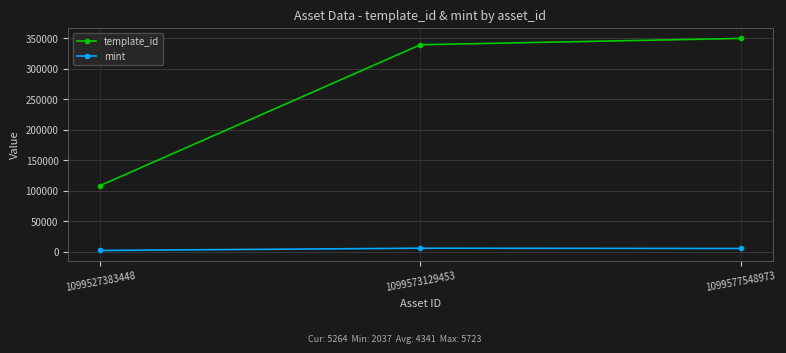

List the series in order of their overall mean, lowest first.

mint, template_id